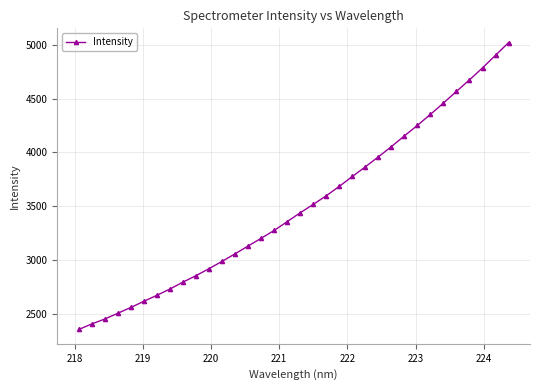

What is the value of the 26th point from the left?

4154.2